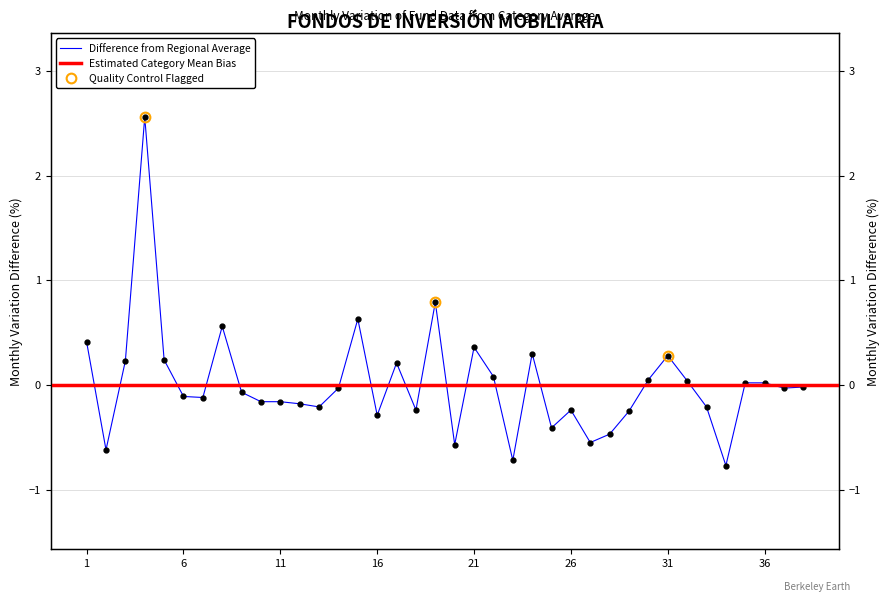

Rank the categories by value from lowest to highest.

34, 23, 2, 20, 27, 28, 25, 16, 29, 18, 26, 13, 33, 12, 10, 11, 7, 6, 9, 14, 37, 38, 35, 36, 32, 30, 22, 17, 3, 5, 31, 24, 21, 1, 8, 15, 19, 4